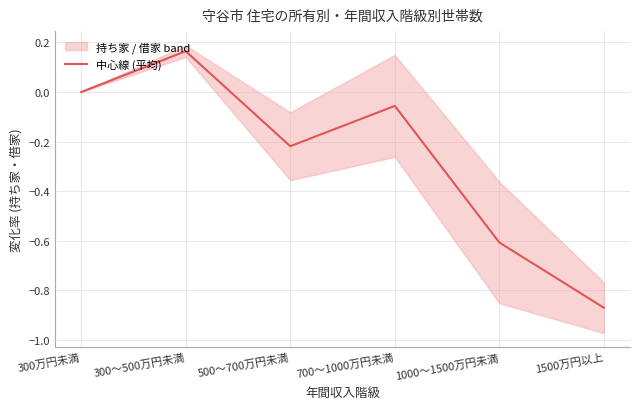

List the labels in order of value, smallest first.

1500万円以上, 1000～1500万円未満, 500～700万円未満, 700～1000万円未満, 300万円未満, 300～500万円未満